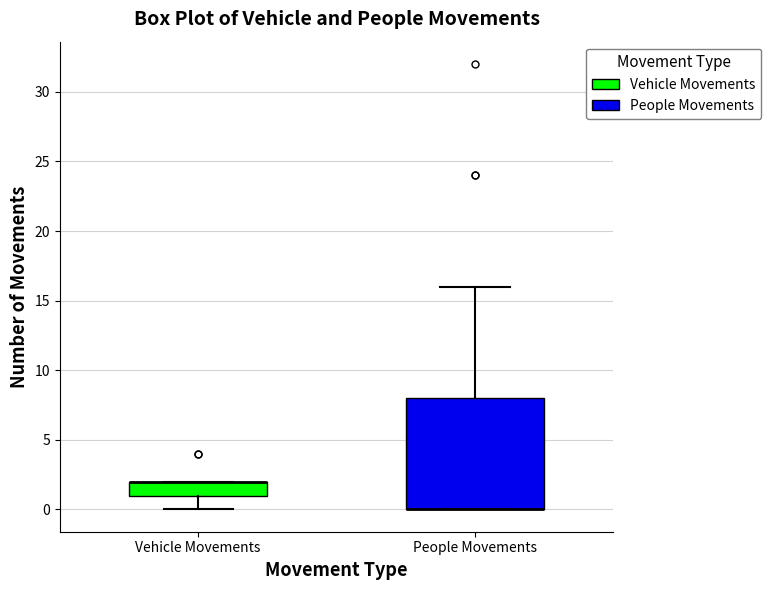

Where is the upper edge of the box for People Movements on the y-axis? The values are not printed on the chart, so give them approximately, as read against the axis.

8